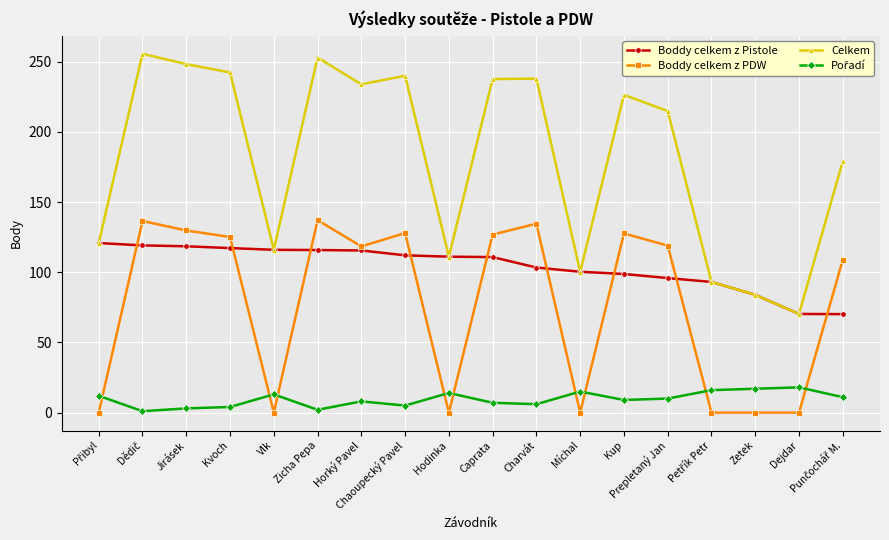

What is the highest value of the Celkem series?

255.7